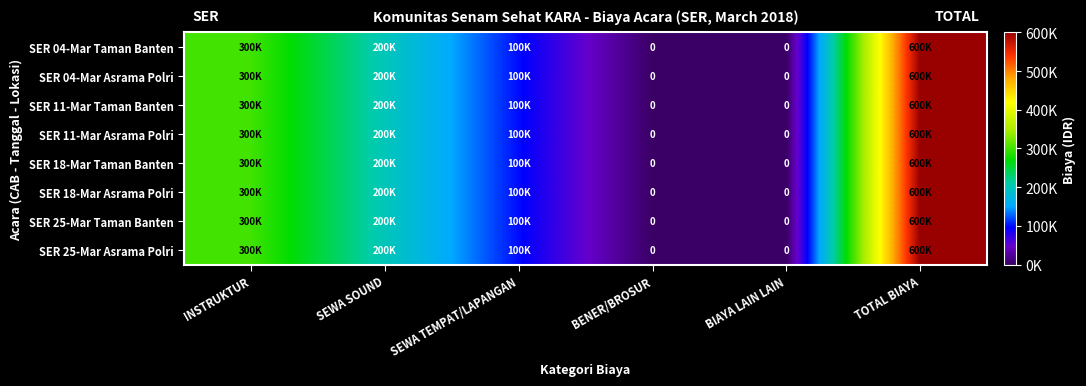

What is the sum of all SER 18-Mar Taman Banten values?

1200000